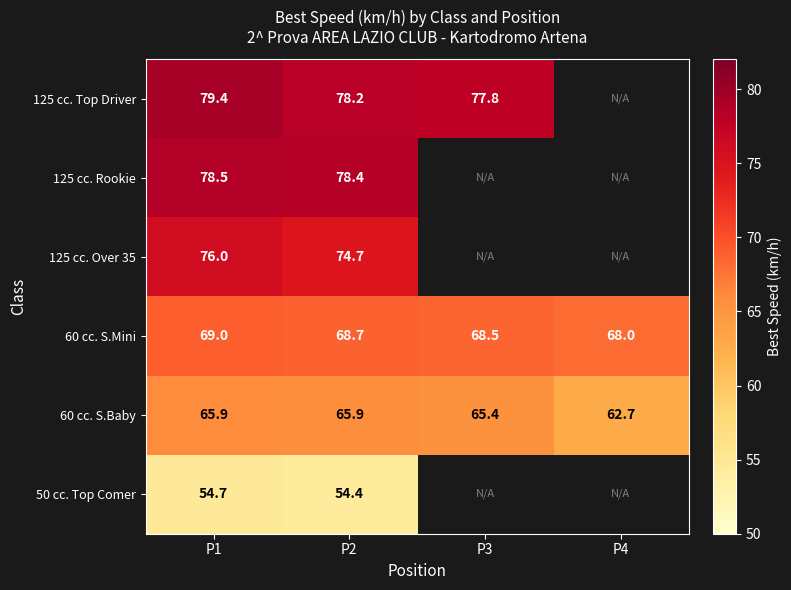

What is the minimum value for 60 cc. S.Baby?

62.7